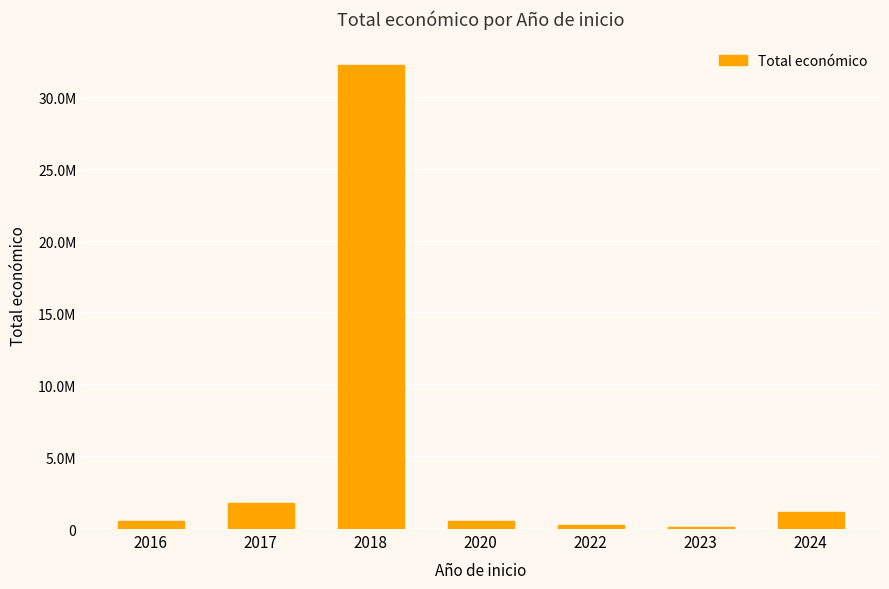

List the labels in order of value, largest first.

2018, 2017, 2024, 2020, 2016, 2022, 2023